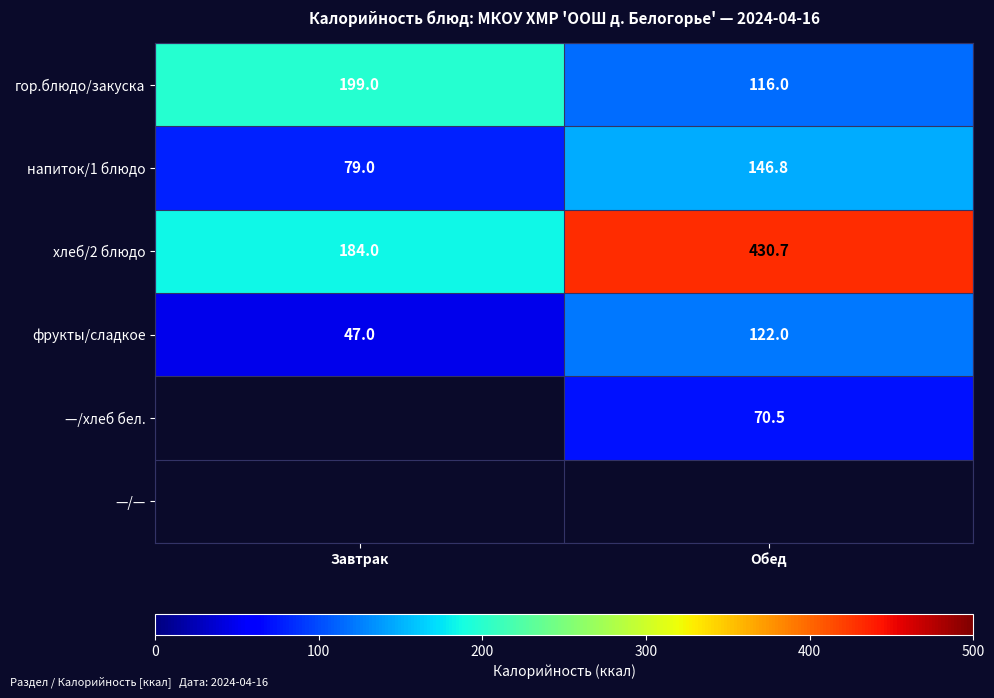

How many data points does each series have?

2